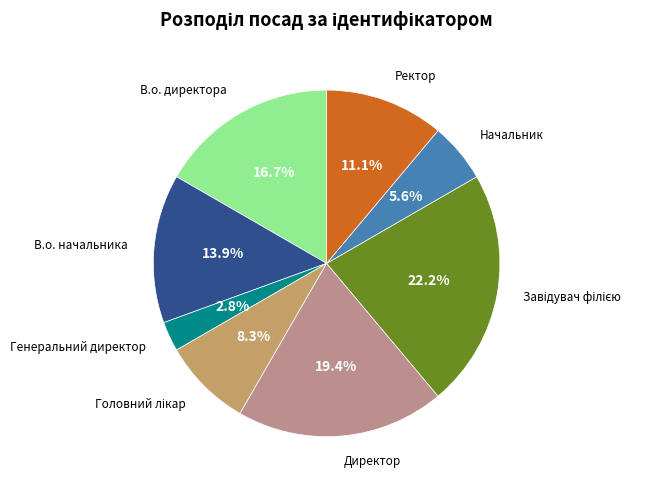

Is there a majority slice in this chart?

No